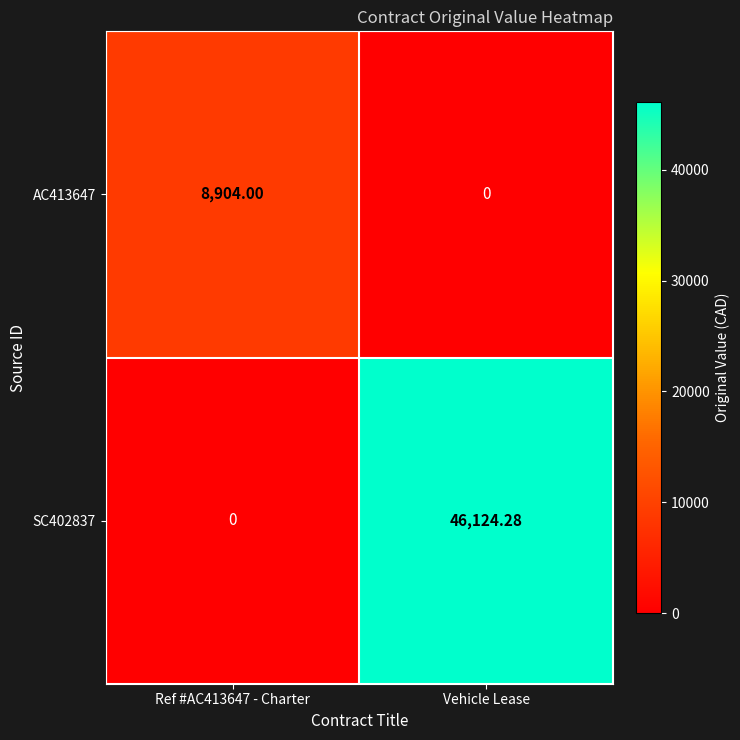

Rank the series at Ref #AC413647 - Charter from highest to lowest value.

AC413647, SC402837